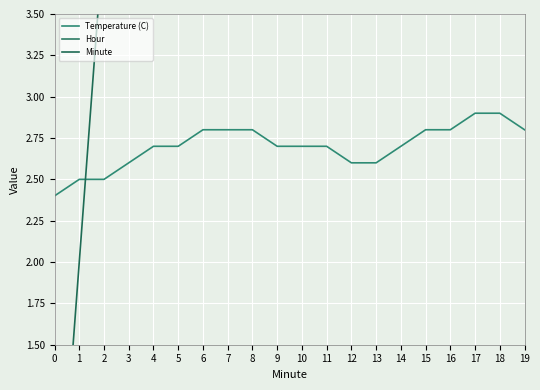

True or false: Temperature (C) and Minute cross at least once.

True